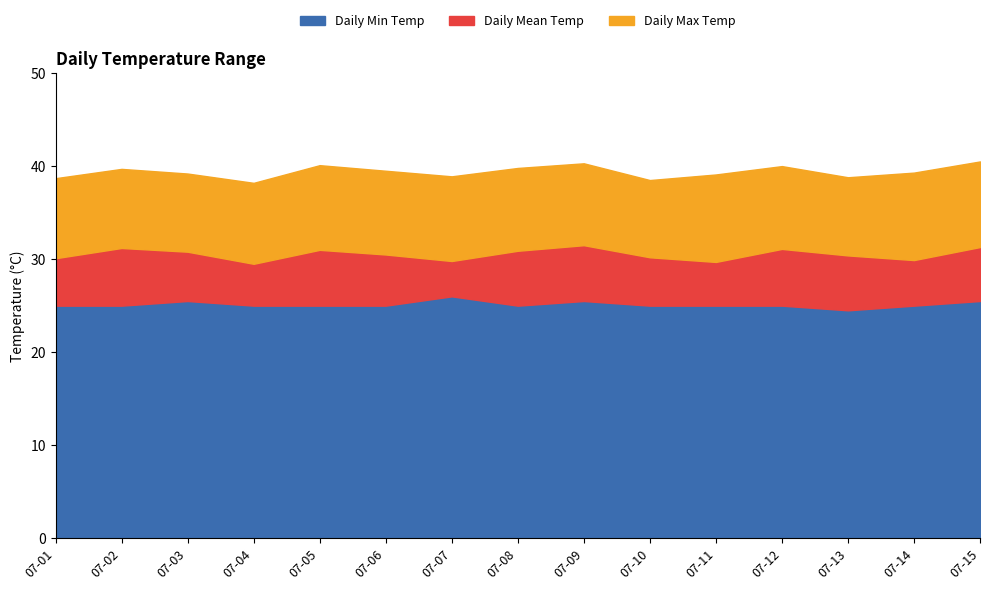

How many lines are shown in the chart?

3